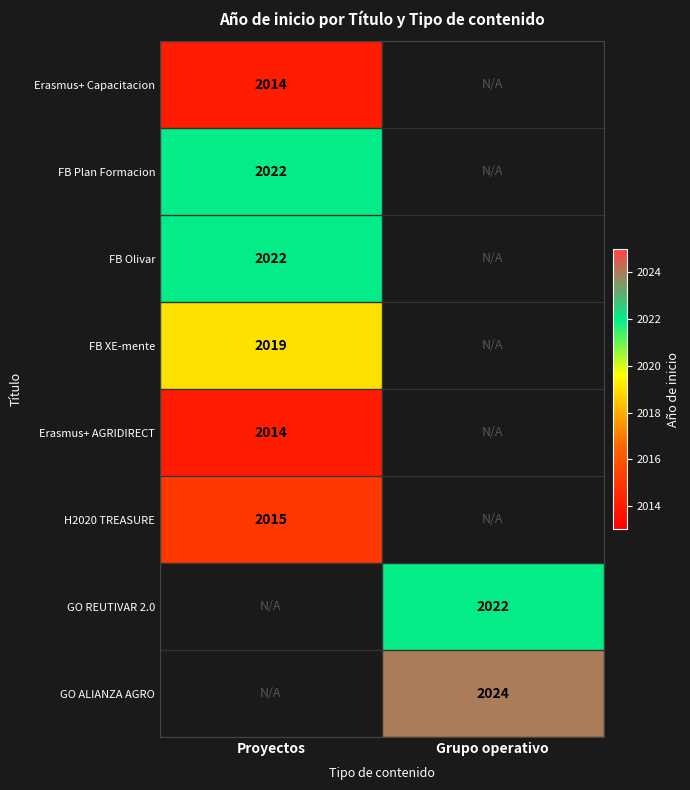

True or false: GO ALIANZA AGRO has a value of 2024 at Grupo operativo.

True